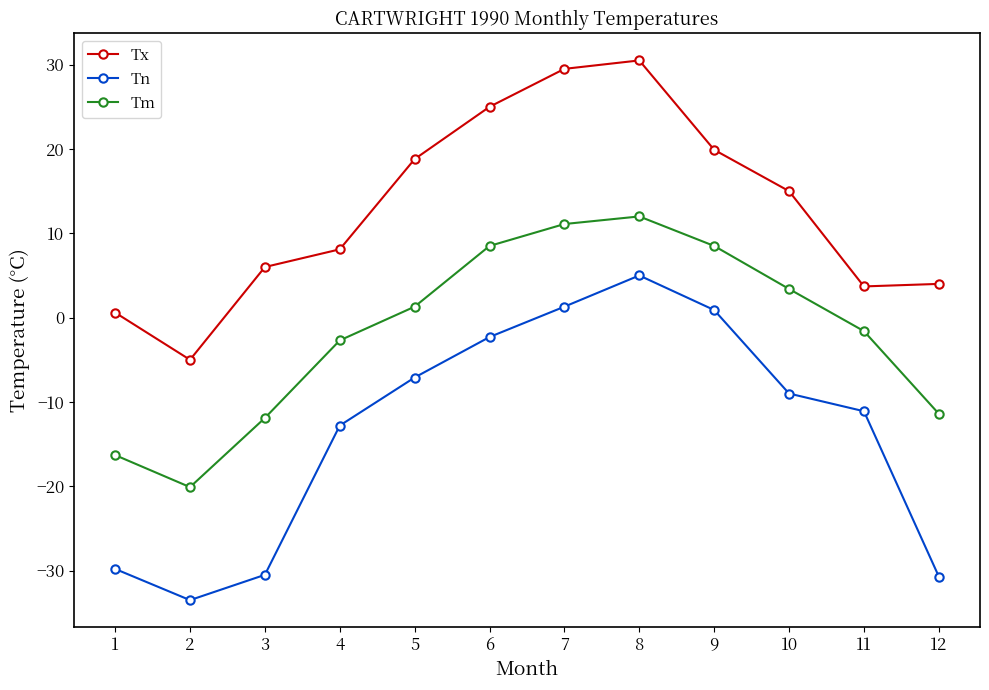

What is the approximate value of Tn at 11?

-11.1